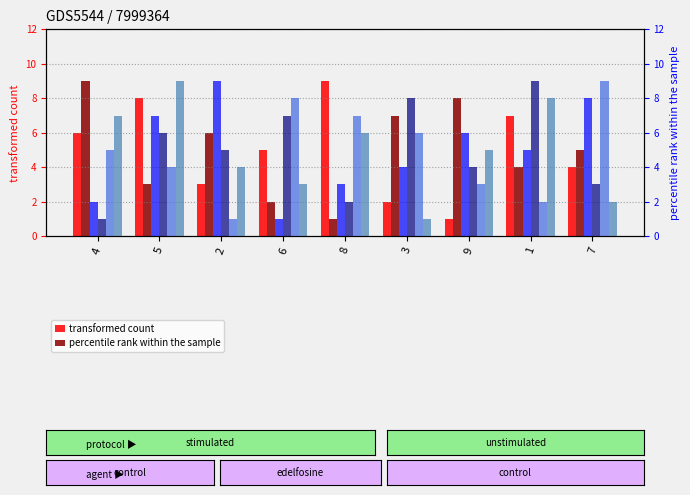

Which category has the lowest value in the col_4 series?

9